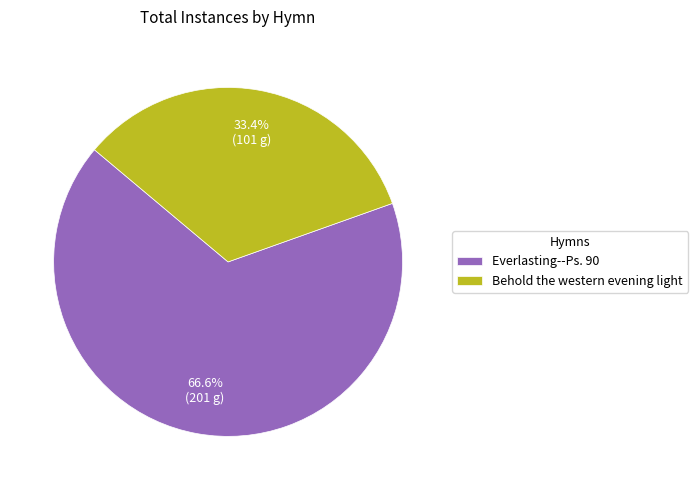

Is there any slice that represents more than half of the pie?

Yes